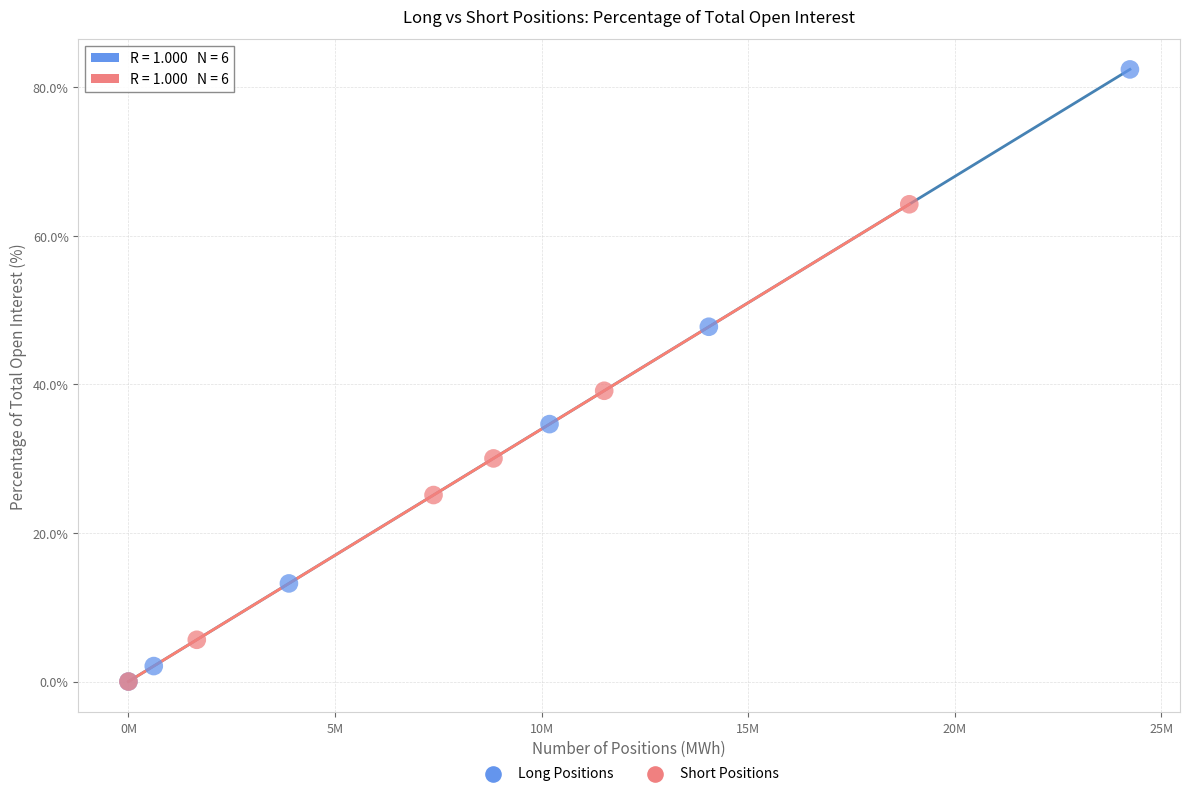

Which series has the widest spread of Y values?

Long Positions